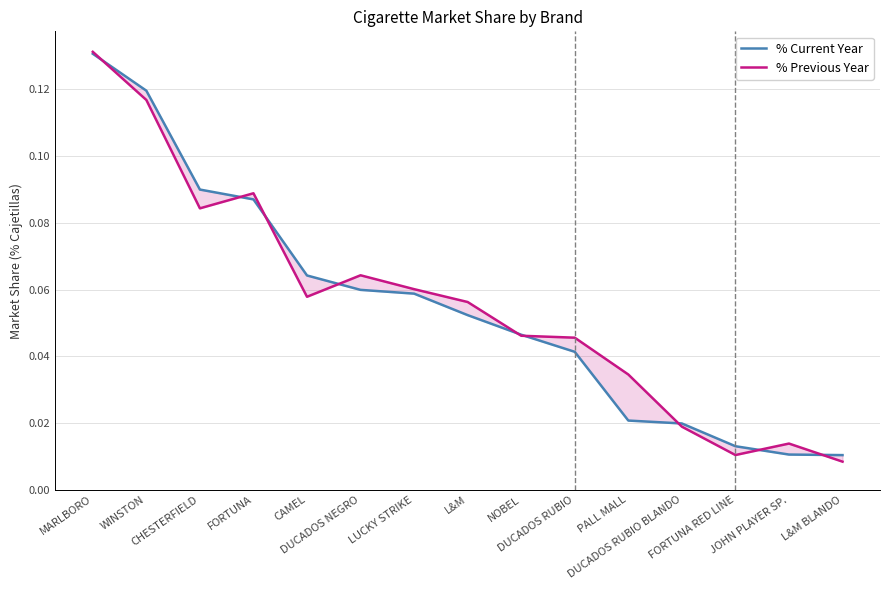

What is the average value of the % Previous Year series?

0.1